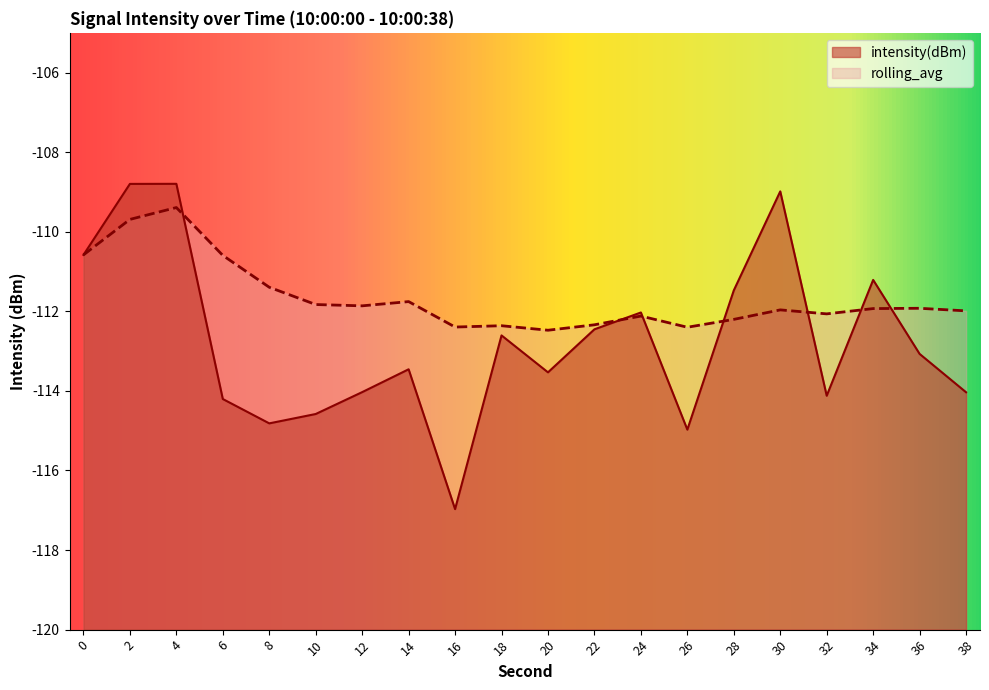

Where is the first local minimum for rolling_avg?

12